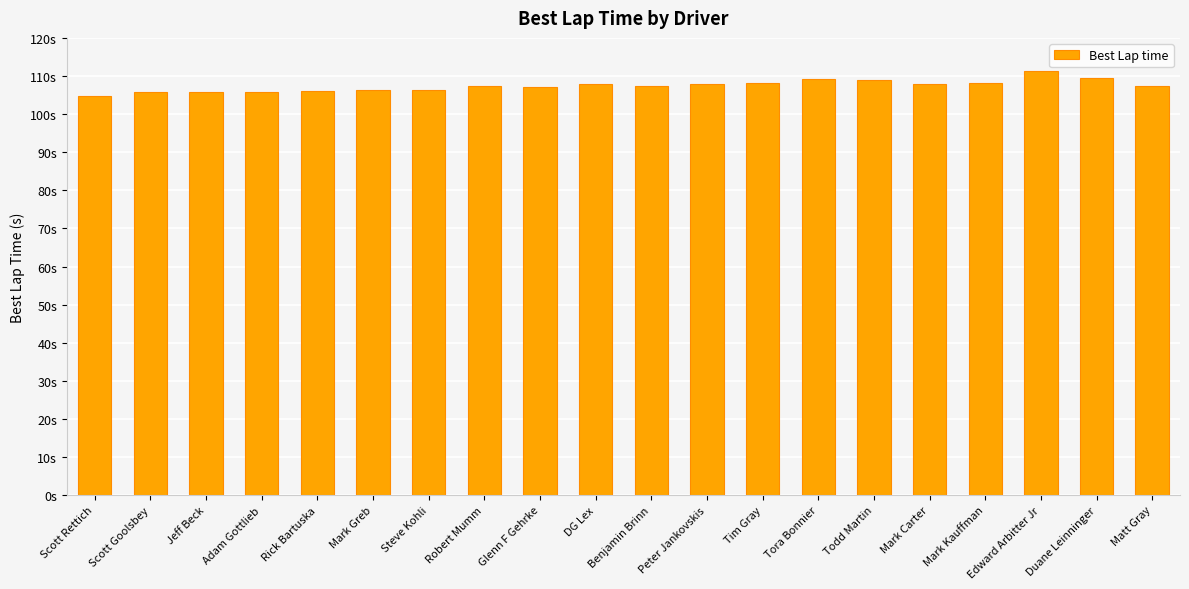

Reading left to right, extract all data points from this chart.

Scott Rettich=104.7	Scott Goolsbey=105.7	Jeff Beck=105.9	Adam Gottlieb=105.7	Rick Bartuska=106.2	Mark Greb=106.2	Steve Kohli=106.3	Robert Mumm=107.3	Glenn F Gehrke=107.2	DG Lex=107.9	Benjamin Brinn=107.4	Peter Jankovskis=107.9	Tim Gray=108.1	Tora Bonnier=109.1	Todd Martin=108.8	Mark Carter=107.9	Mark Kauffman=108.1	Edward Arbitter Jr=111.2	Duane Leinninger=109.4	Matt Gray=107.4